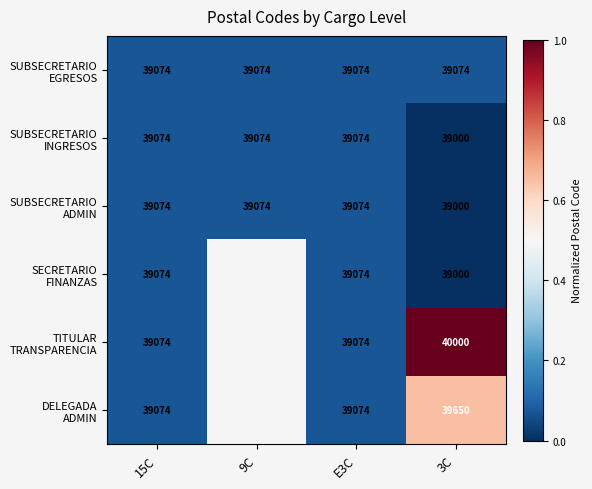

Rank the series at 3C from highest to lowest value.

TITULAR TRANSPARENCIA, DELEGADA ADMIN, SUBSECRETARIO EGRESOS, SUBSECRETARIO INGRESOS, SUBSECRETARIO ADMIN, SECRETARIO FINANZAS